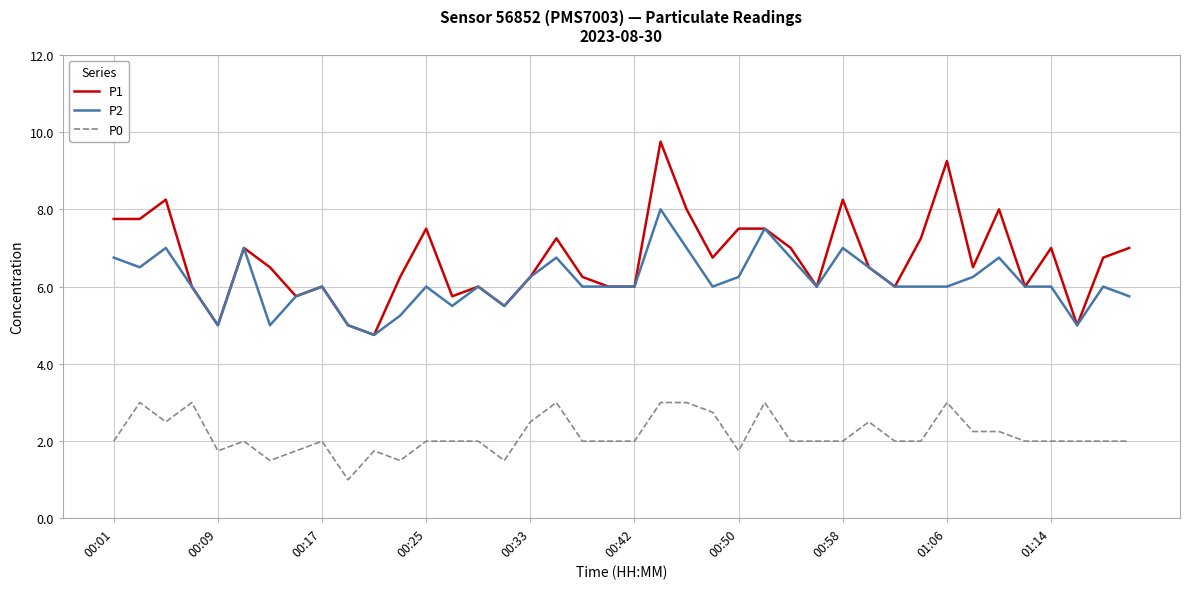

How many categories are shown in the chart?

40